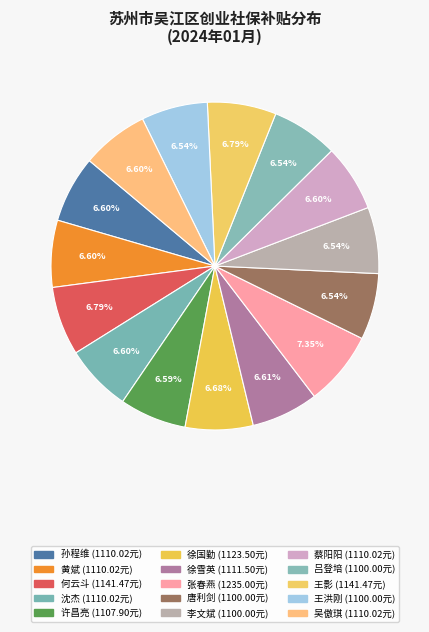

To the nearest percent, what is the difference between the largest and smallest slice percentages?

1%